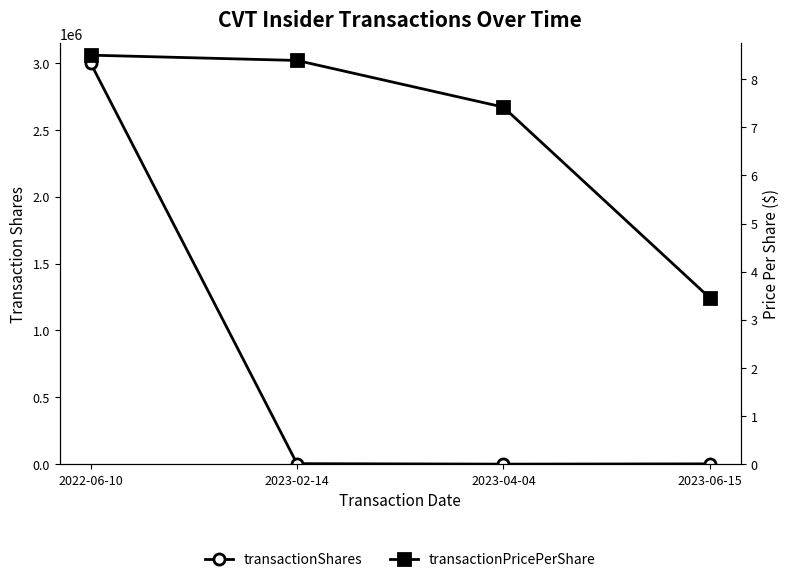

True or false: transactionPricePerShare and transactionShares cross at least once.

False